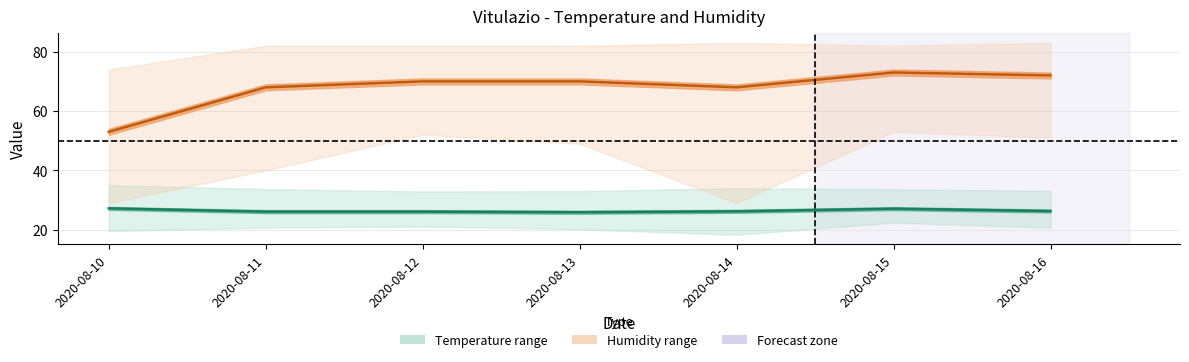

Rank the series by their maximum value, from lowest to highest.

Temperature MED, Humidity MED